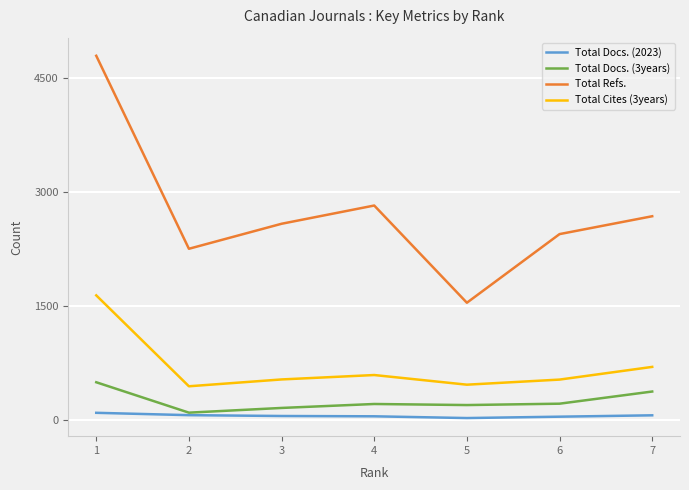

What is the spread (max minus min) of values at 7?

2619